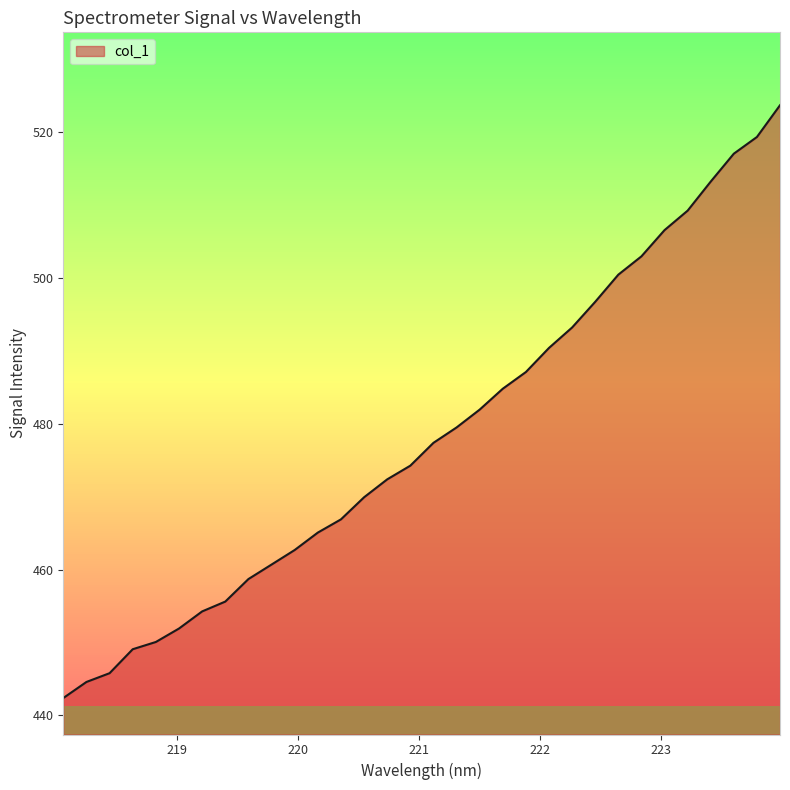

Reading left to right, list all the values displayed in this chart.

442.4	444.6	445.8	449.1	450.1	451.9	454.3	455.6	458.7	460.7	462.7	465.1	466.9	469.9	472.4	474.3	477.4	479.5	481.9	484.8	487.1	490.4	493.2	496.7	500.5	503.0	506.6	509.2	513.2	517.0	519.3	523.7